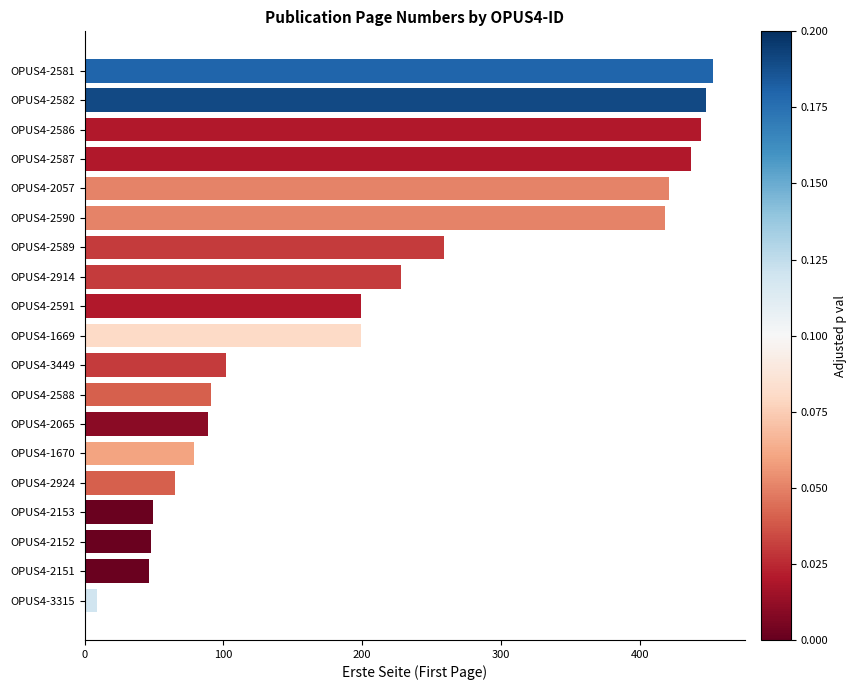

What position from the top is OPUS4-1669?

10